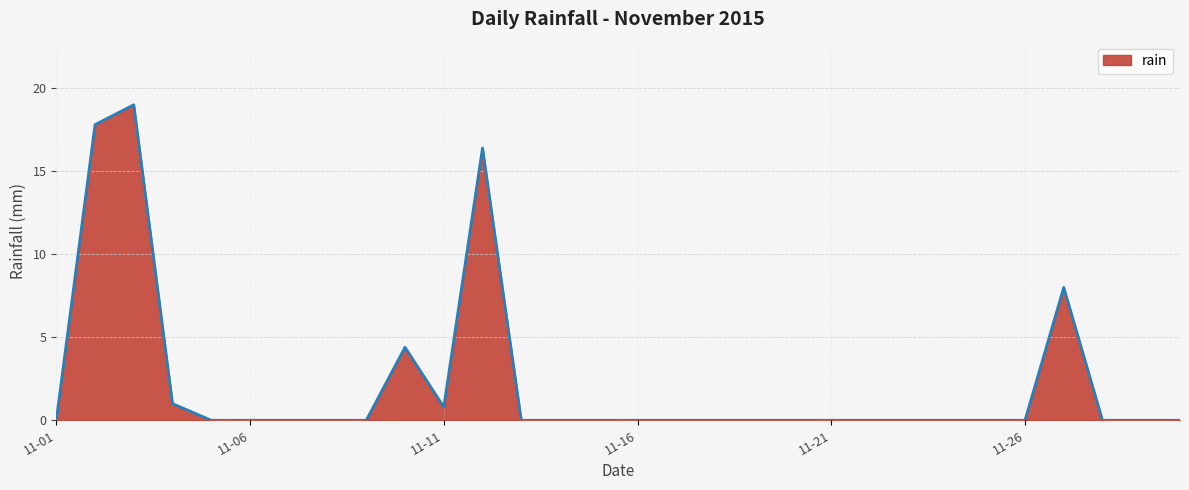

What is the sum of all values?

67.4